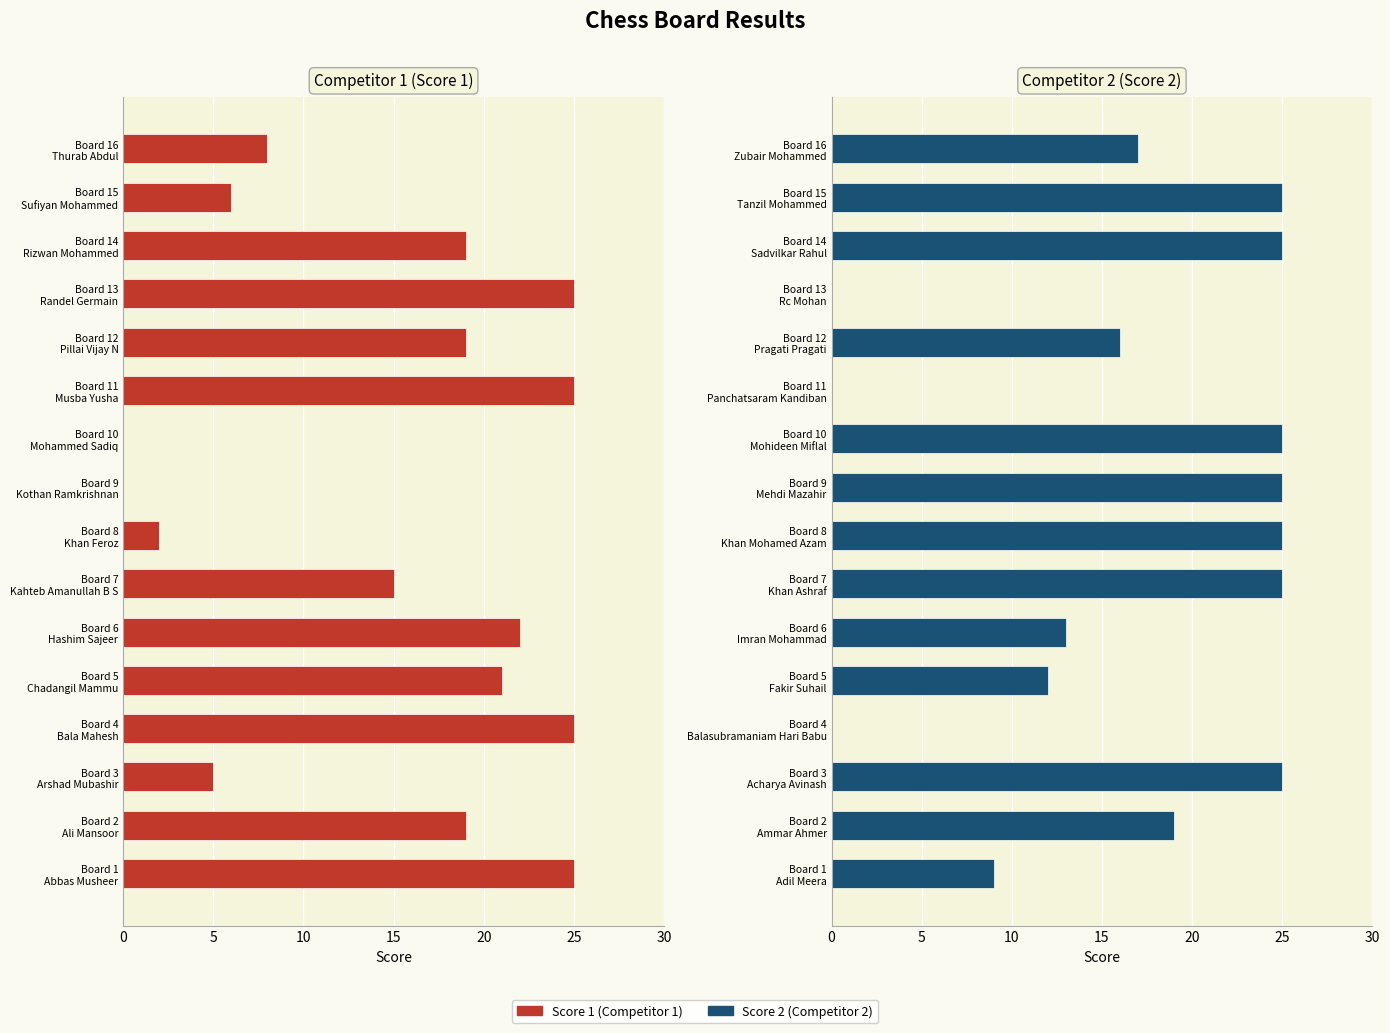

Is the value of Competitor 1 (Score 1) at 9 greater than the value of Competitor 2 (Score 2) at 8?

No